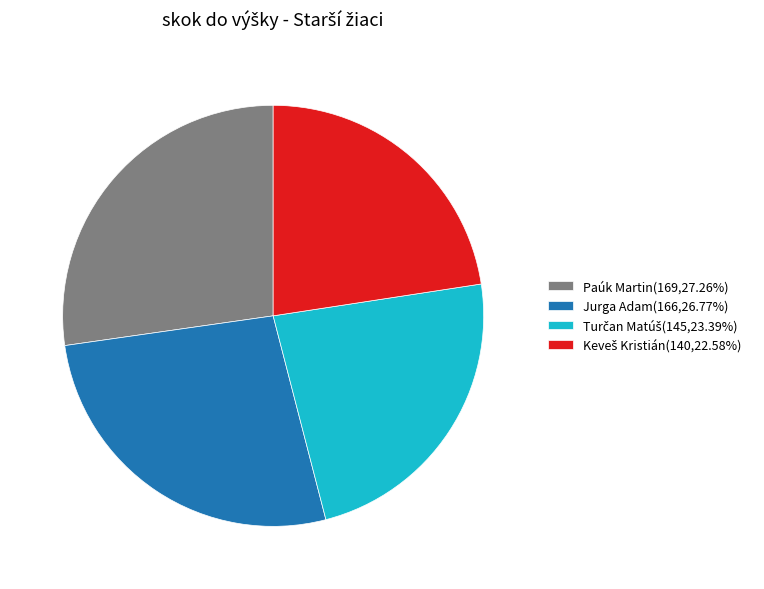

The Paúk Martin slice represents 27% of the pie. True or false?

True